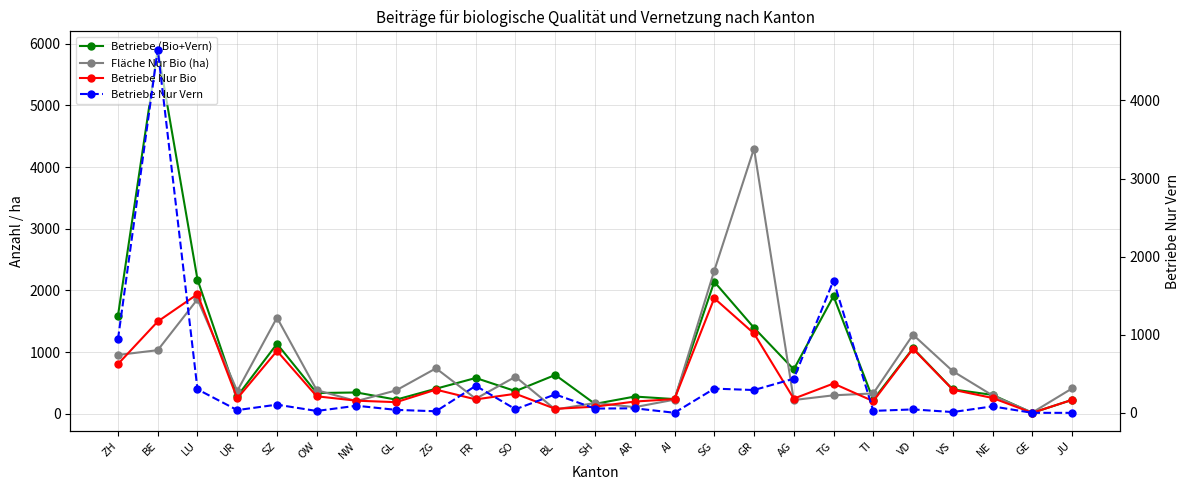

Which series has the largest total across all categories?

Betriebe (Bio+Vern)